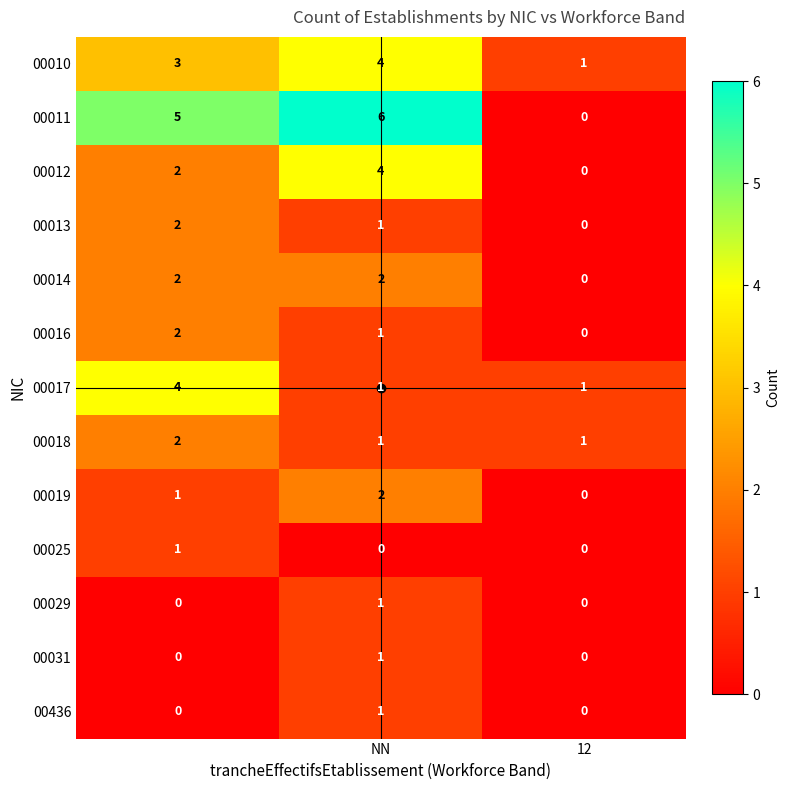

What is the sum of all 00016 values?

3